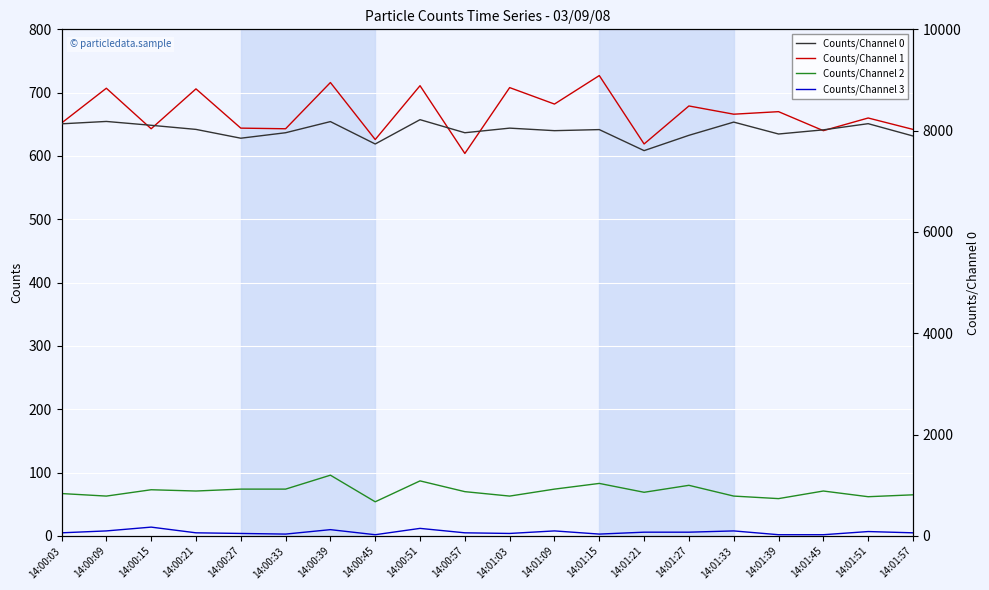

Which series has the largest total across all categories?

Counts/Channel 0